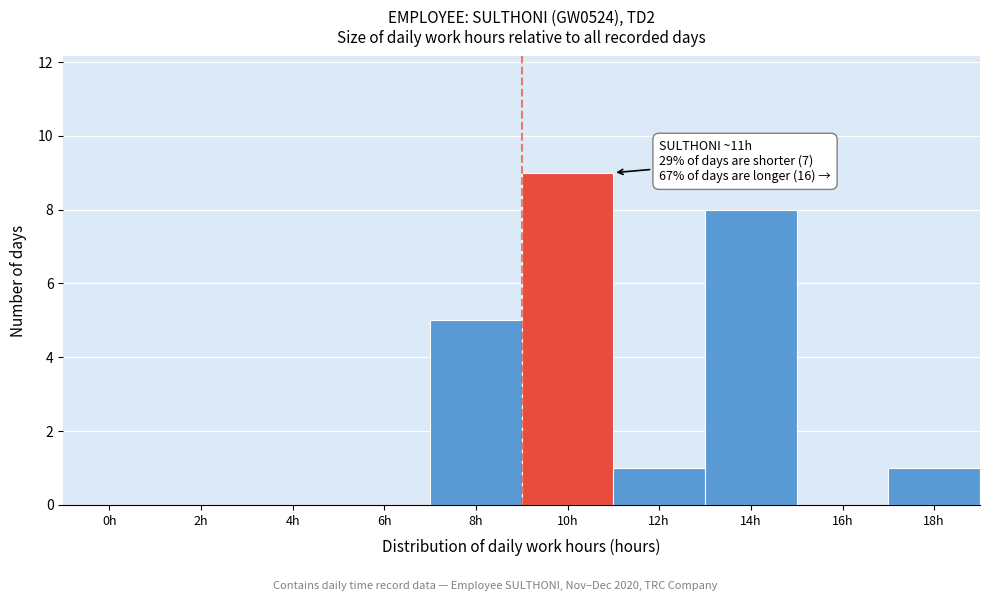

Reading left to right, list all the values displayed in this chart.

0h=0	2h=0	4h=0	6h=0	8h=5	10h=9	12h=1	14h=8	16h=0	18h=1